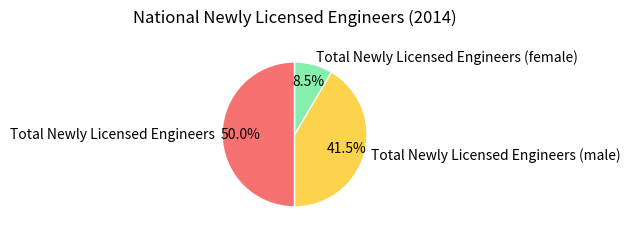

What portion of the pie excludes Total Newly Licensed Engineers (male)?

58.5%